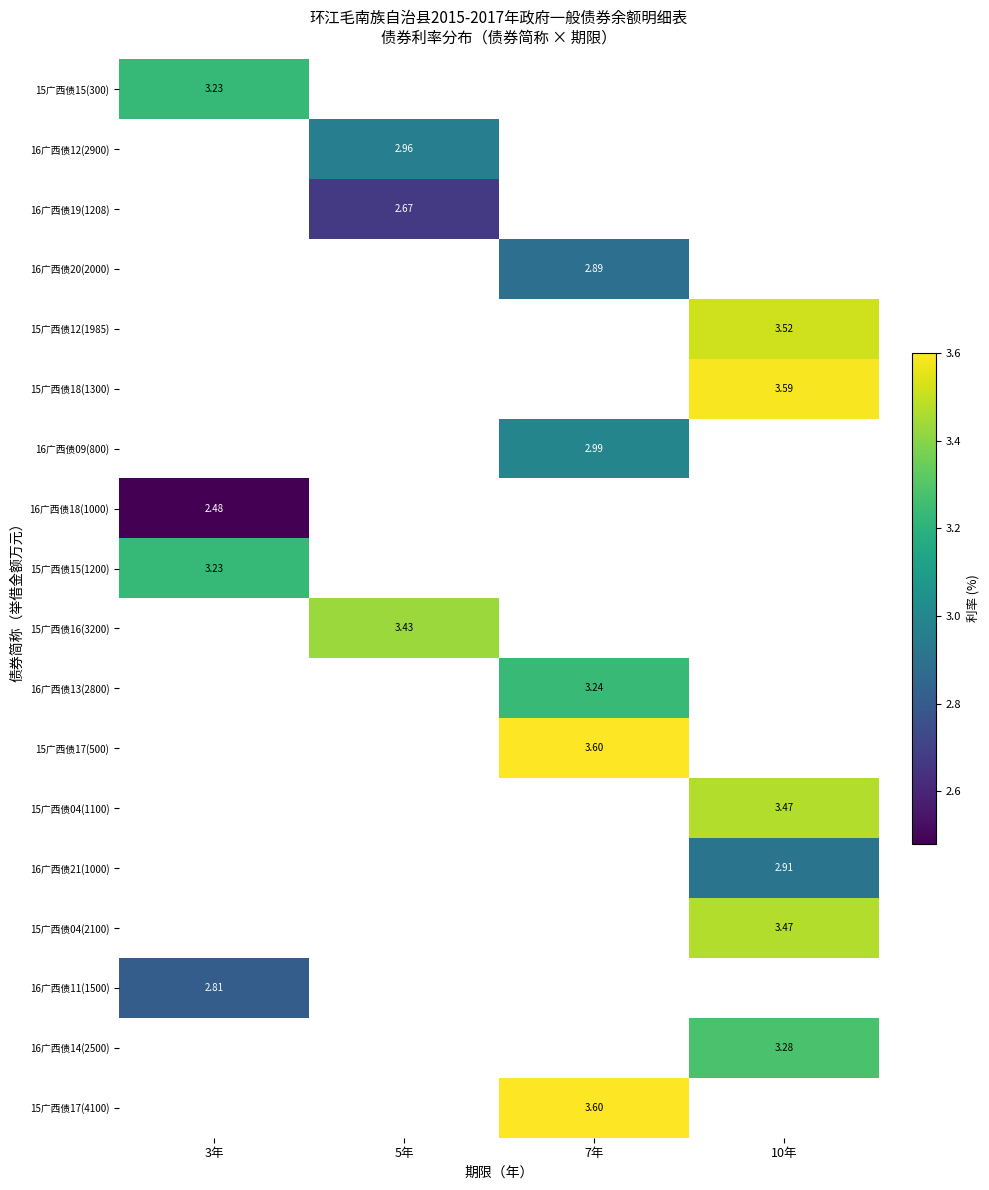

Which series has the widest spread of values?

15广西债15(300)